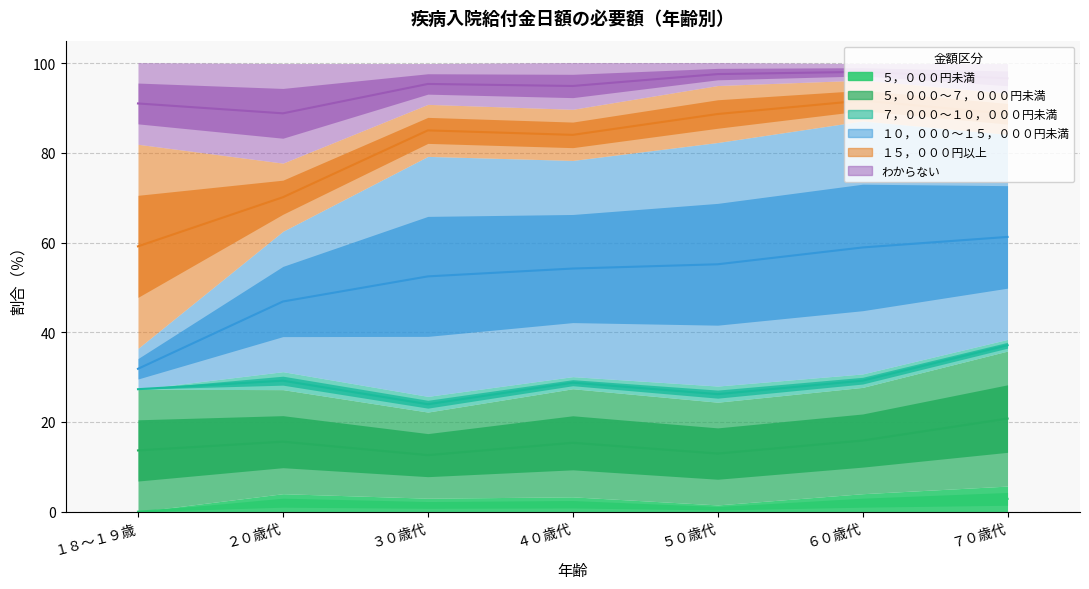

Reading right to left, list all the values displayed in this chart.

５，０００円未満: 5.7	4.0	1.5	3.3	3.0	4.0	0.0
５，０００～７，０００円未満: 30.1	23.7	22.9	24.1	19.2	23.2	27.3
７，０００～１０，０００円未満: 2.6	3.0	3.6	2.7	3.5	4.0	0.0
１０，０００～１５，０００円未満: 45.7	56.4	54.3	48.2	53.5	31.3	9.1
１５，０００円以上: 9.2	9.1	12.7	11.4	11.6	15.2	45.5
わからない: 6.6	3.7	5.1	10.4	9.1	22.2	18.2